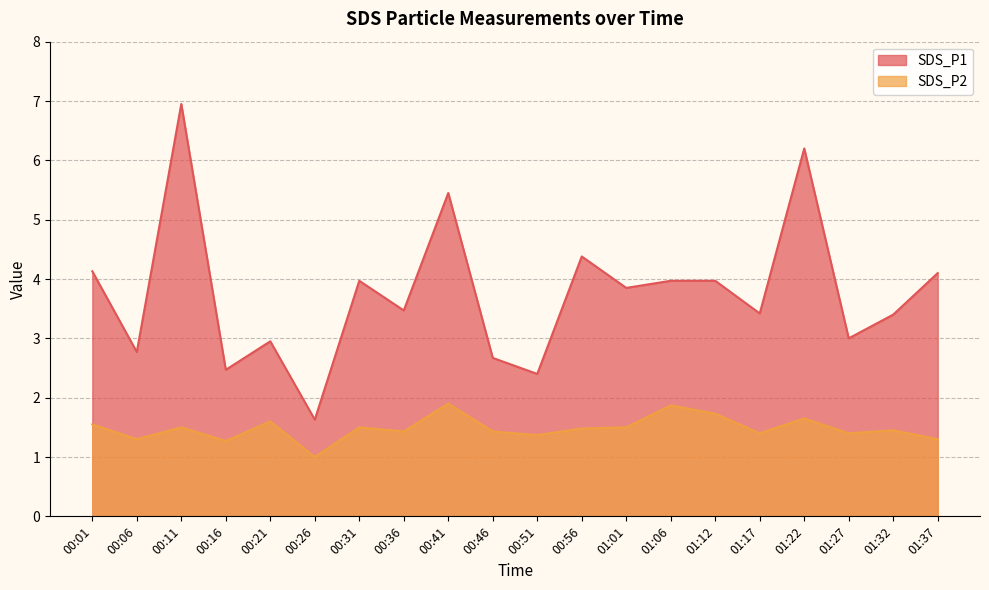

At which category does SDS_P2 reach its first local peak?

00:11